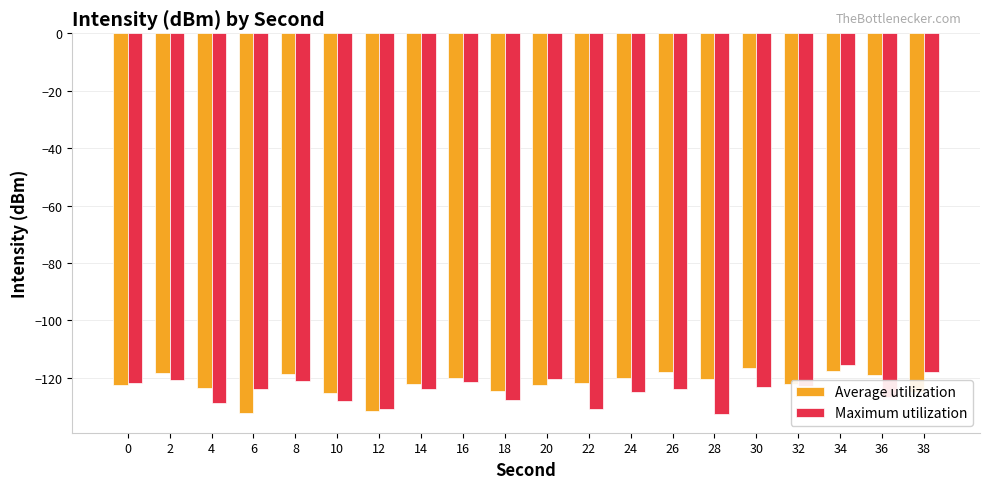

At 28, list the series in order from largest to smallest.

Average utilization, Maximum utilization